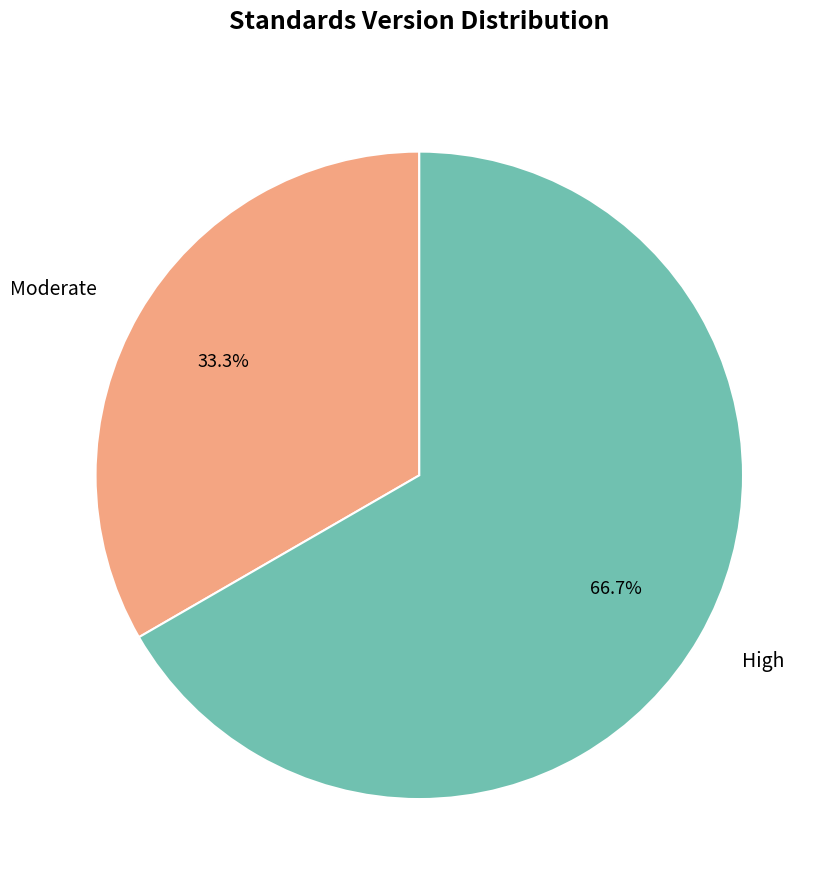

Do Moderate and High together represent more than half of the pie?

Yes